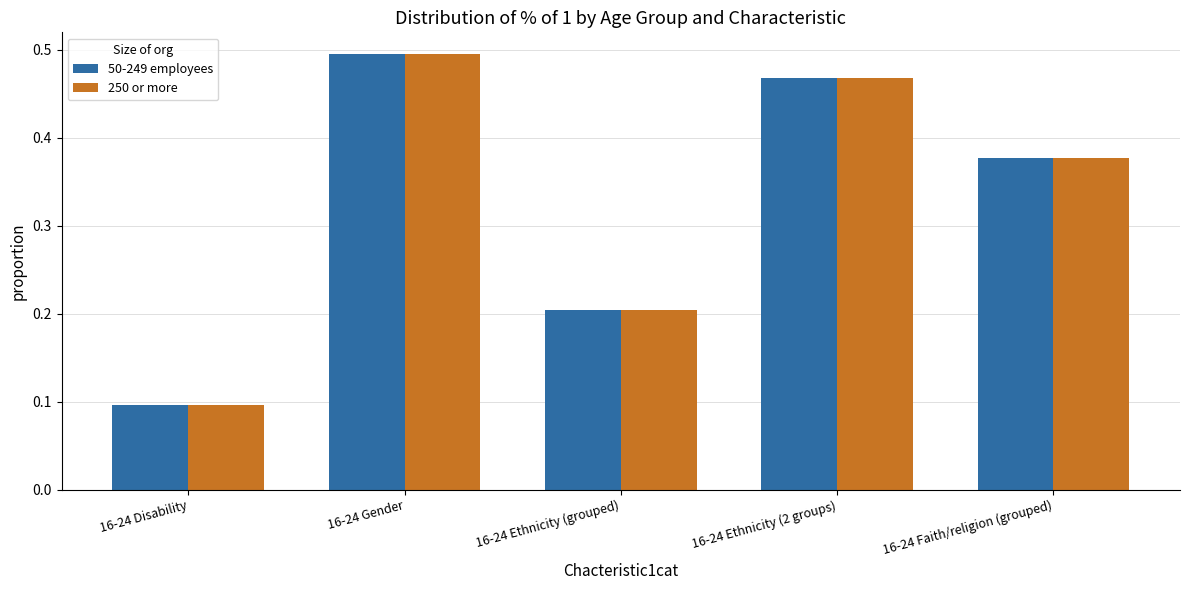

How many bars are there in each group?

2